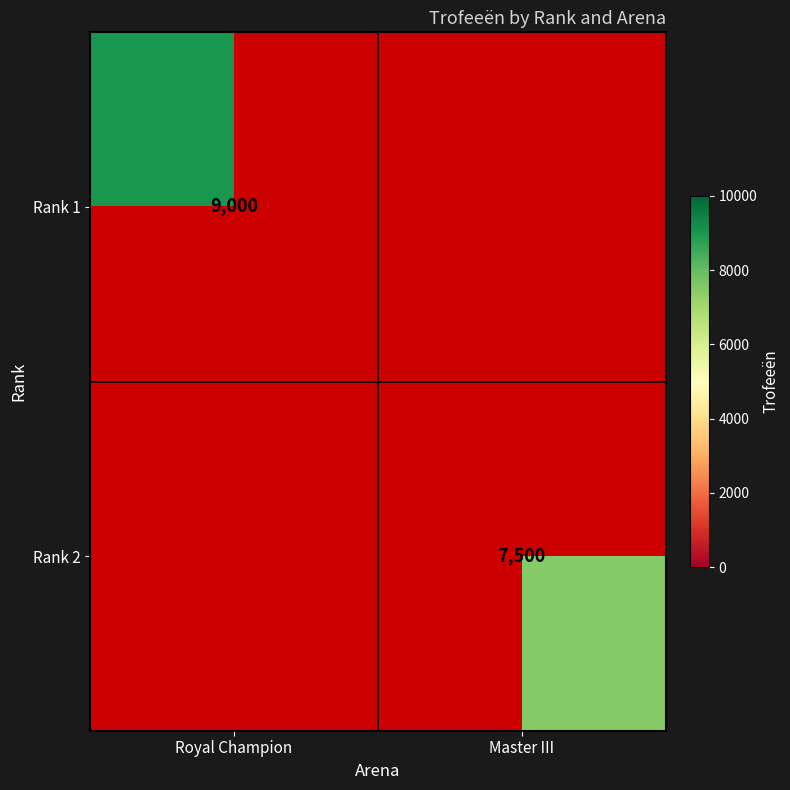

Is it true that Rank 2 equals 7500 at Master III?

True